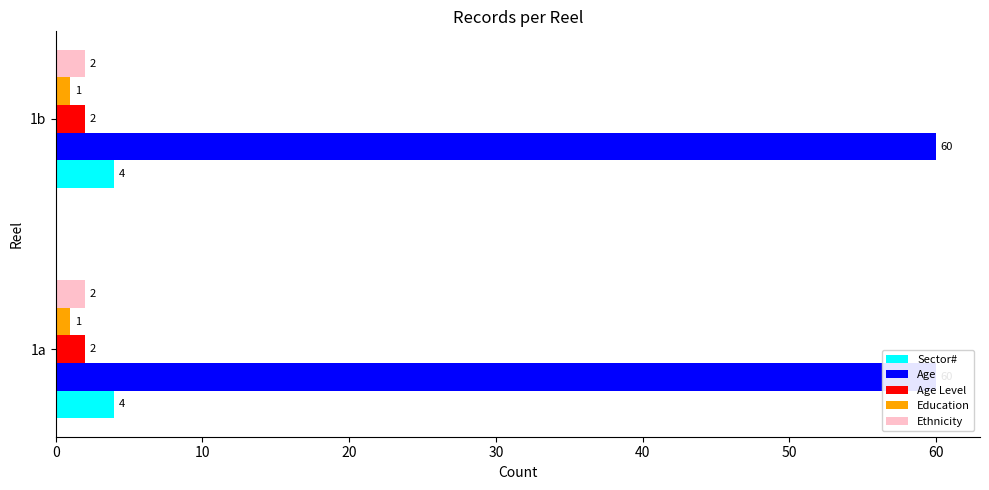

Where is Age Level nearest to the value 2?

1a